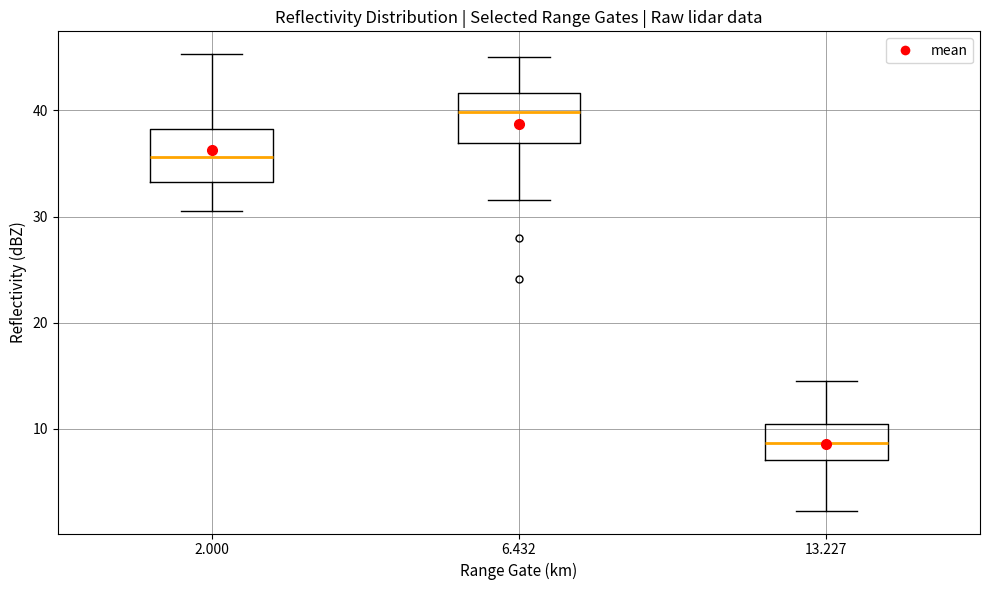

Which box has the highest median line?

6.432